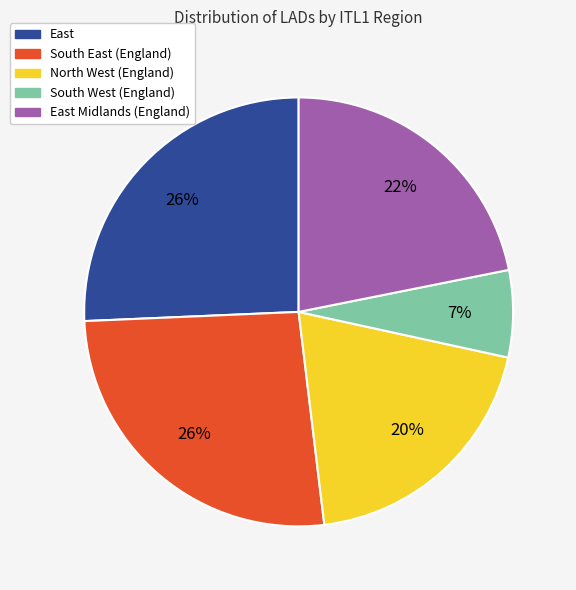

To the nearest percent, what is the average slice percentage?

20%